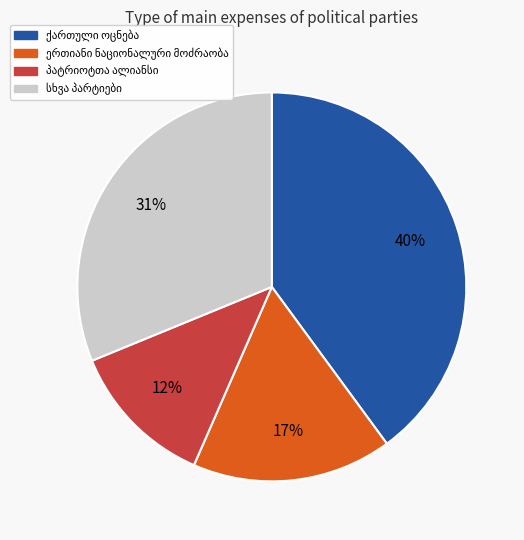

Is there a majority slice in this chart?

No